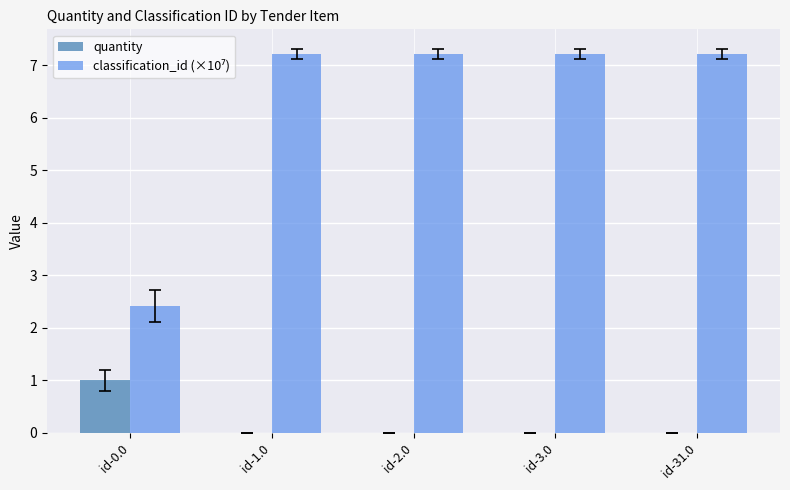

How many groups of bars are there?

5